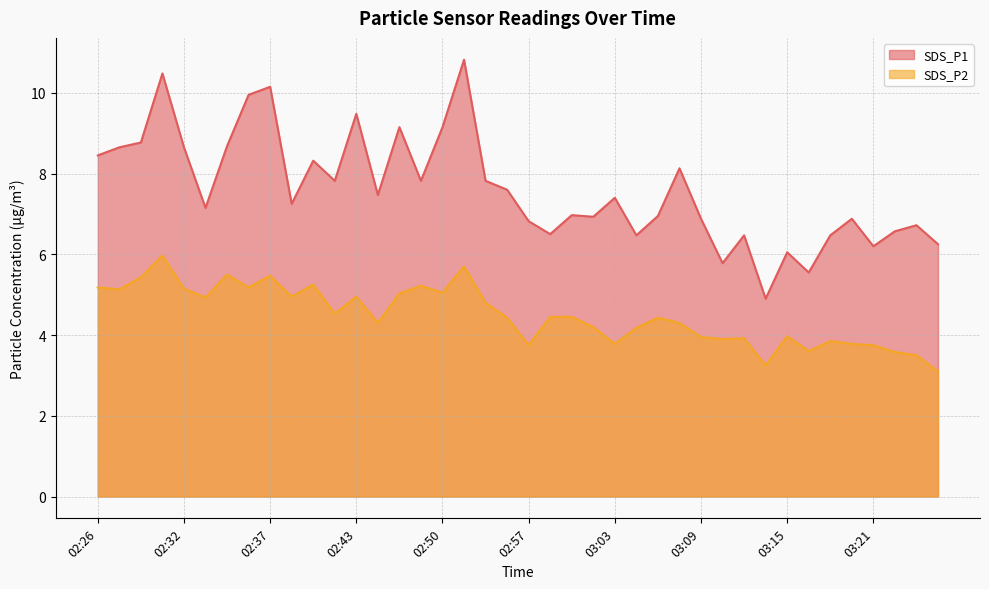

What is the label of the 34th point from the left?

03:17